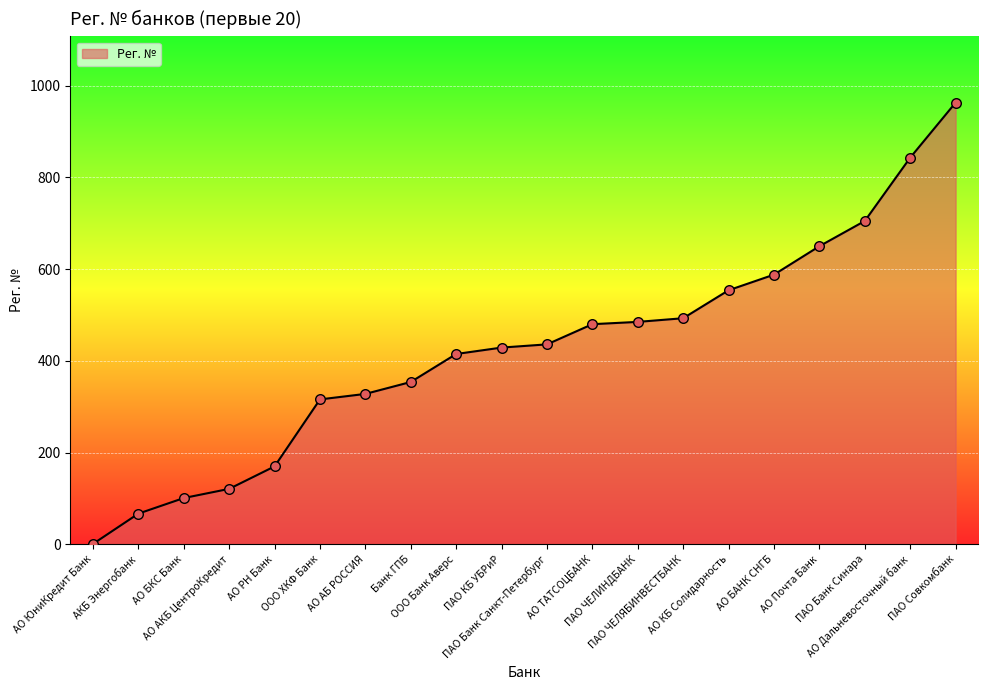

Approximately how many times larger is the value at ООО ХКФ Банк compared to АО БКС Банк?

3.1